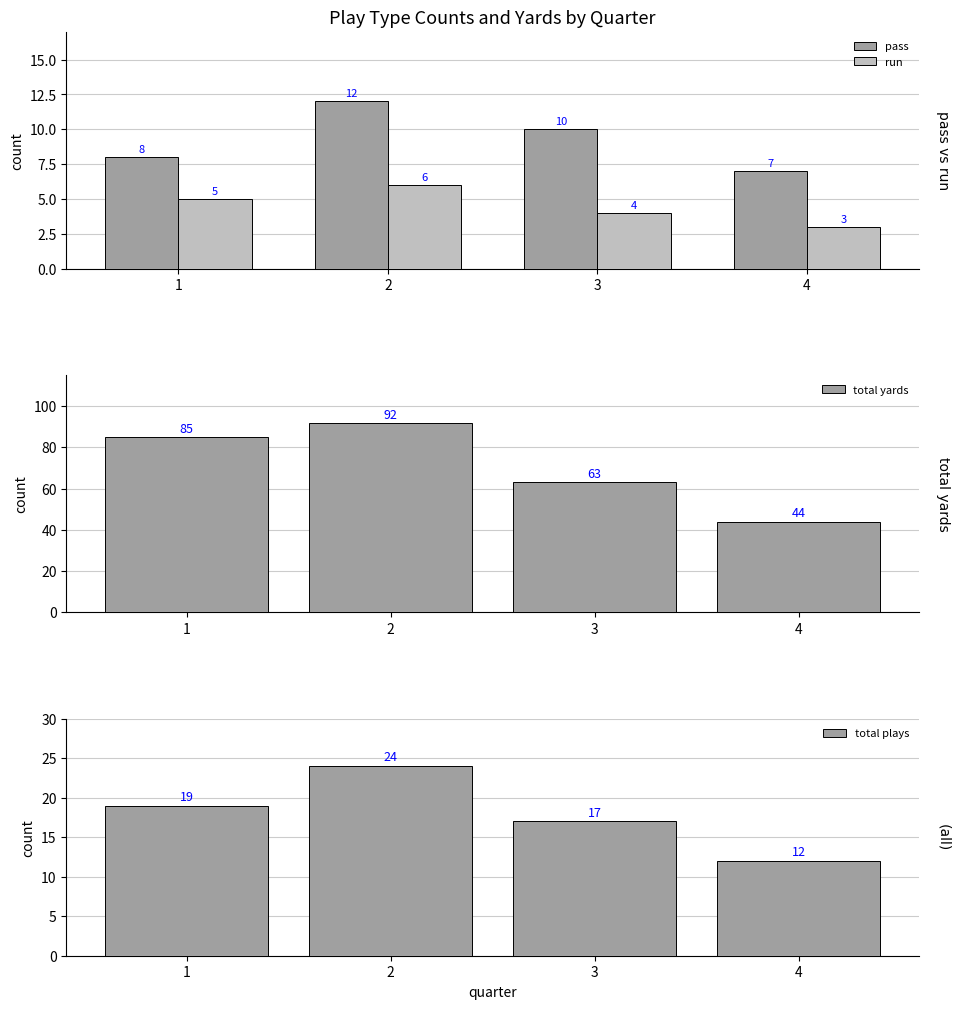

Which label corresponds to the largest value in the chart?

2